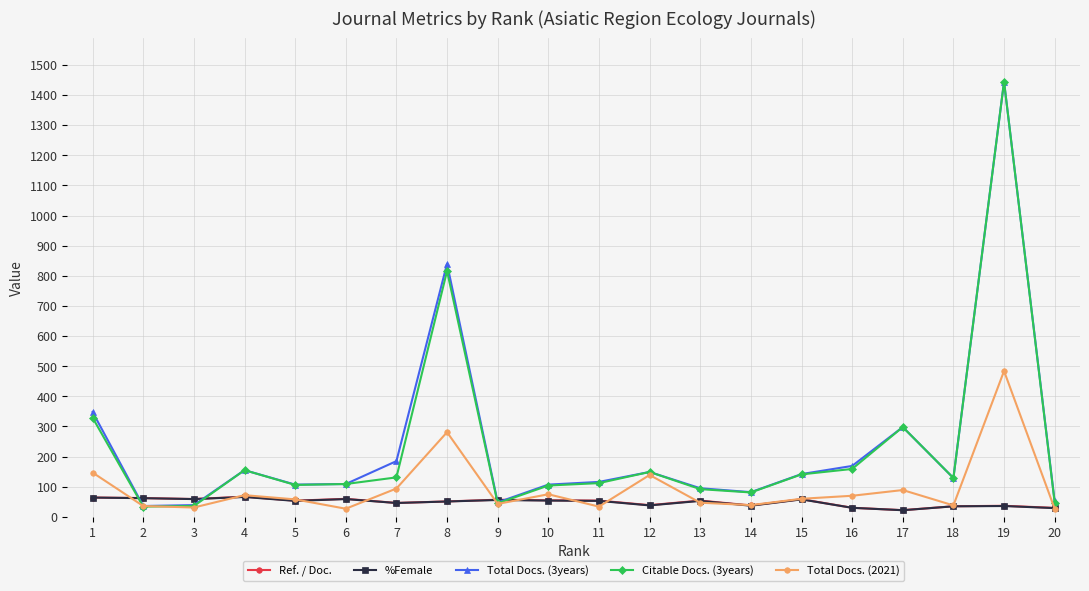

The value of Total Docs. (2021) at 19 is 638.2. True or false?

False